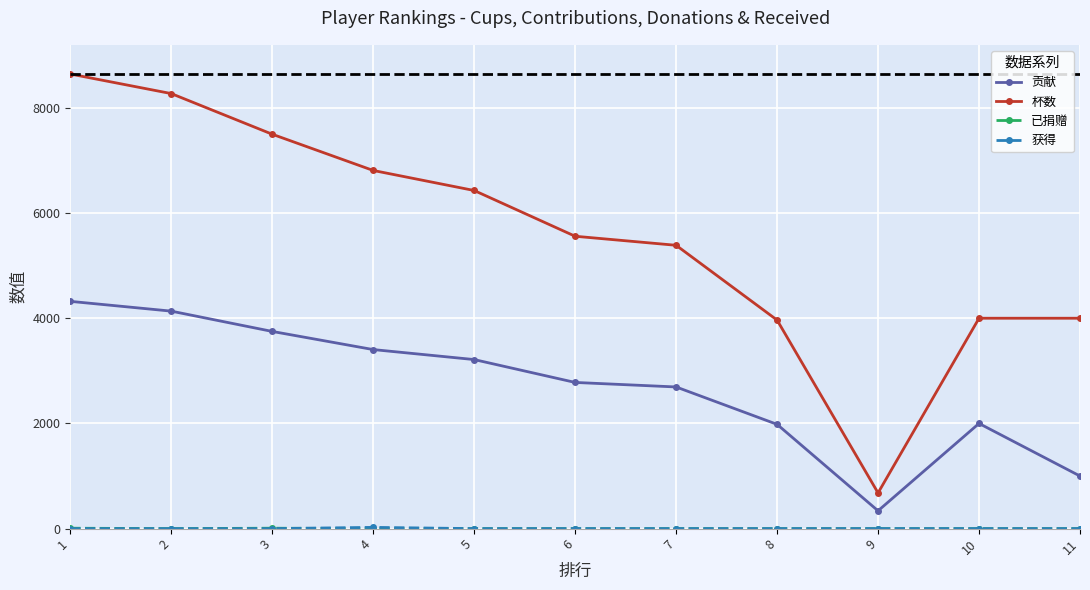

Which series changed the most between 1 and 4?

杯数